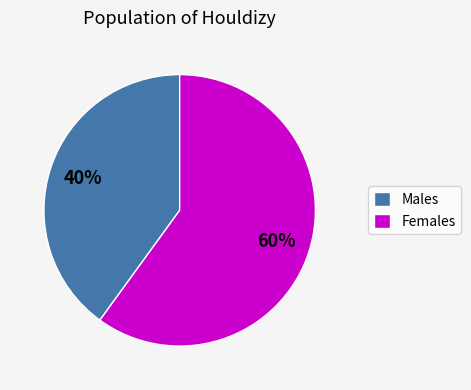

Does any single category account for the majority?

Yes